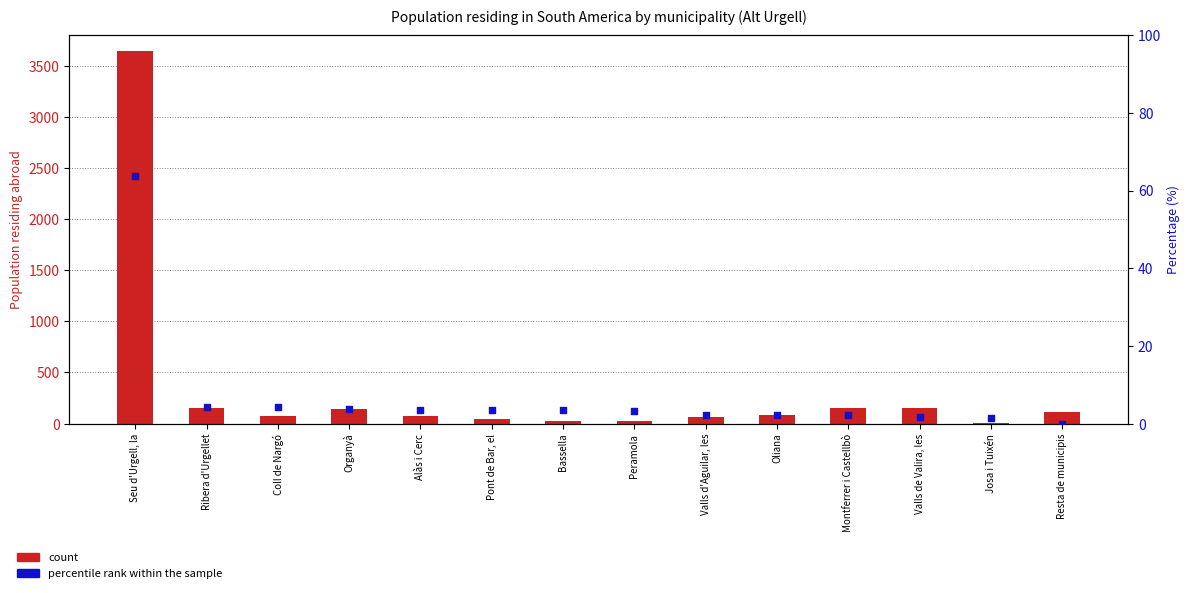

Is the value of percentile rank within the sample at Peramola greater than the value of count at Montferrer i Castellbò?

No